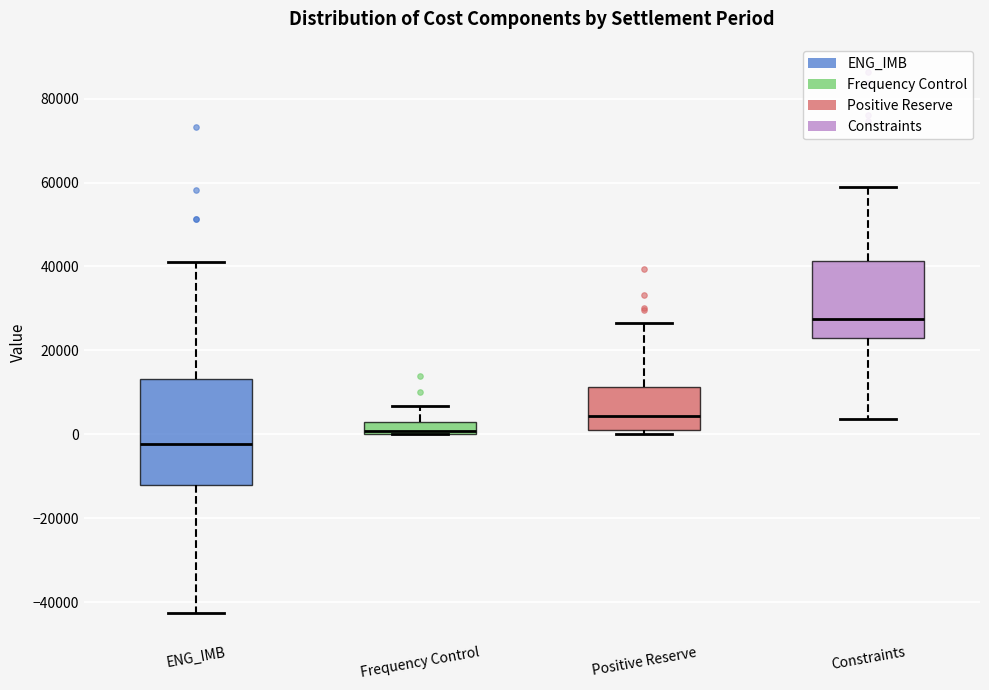

Which box's median line is the highest?

Constraints